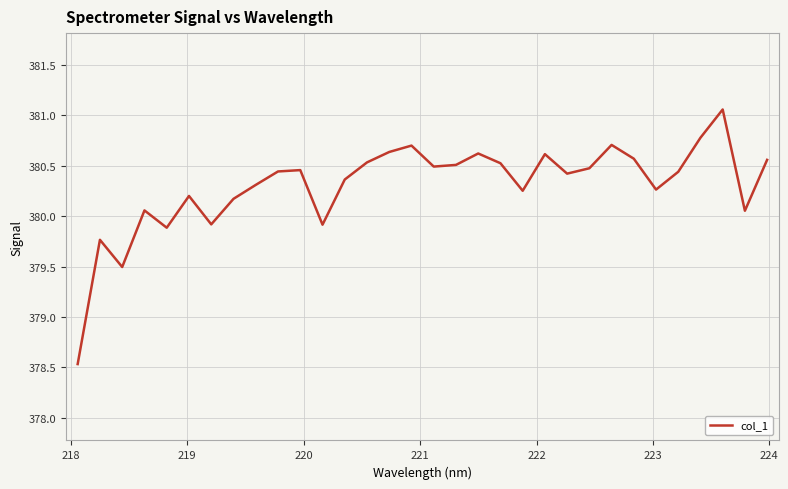

What is the sum of all values?

12169.7